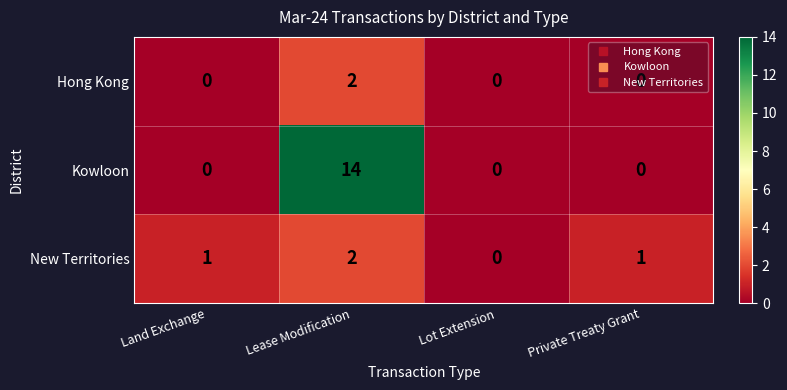

Count the number of data series in this chart.

3